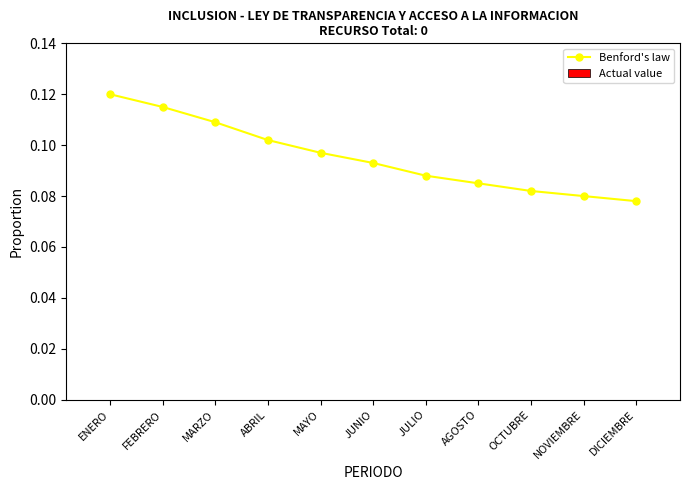

Which has a higher value, FEBRERO or MAYO?

FEBRERO